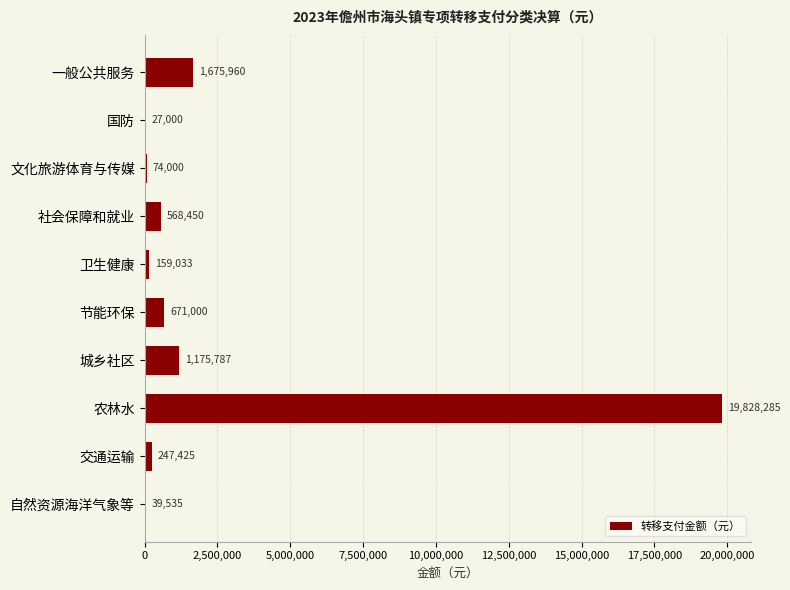

What is the change in value from 卫生健康 to 交通运输?

+88392